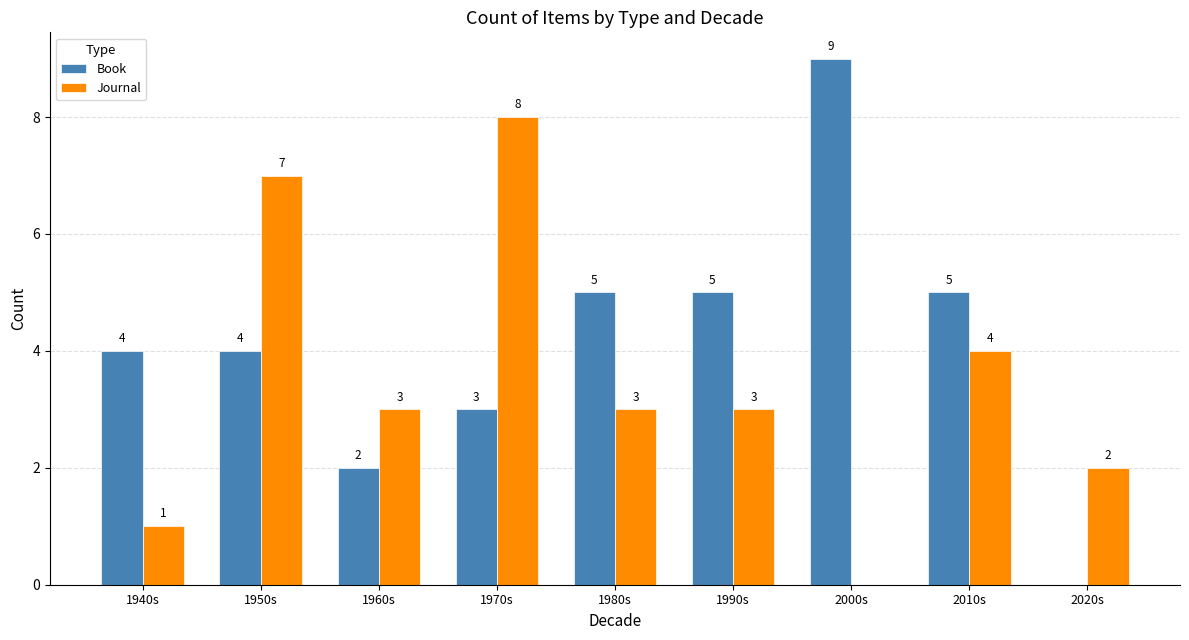

Are the bars grouped side by side (vs. stacked)?

Yes